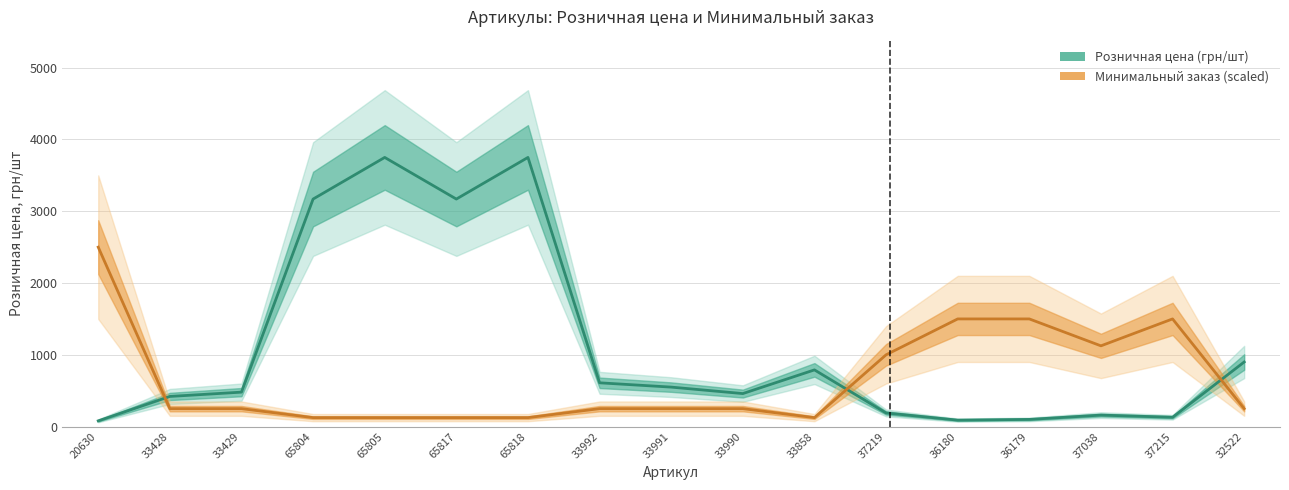

What is the difference between the maximum and minimum values in the Розничная цена (грн/шт) series?

3670